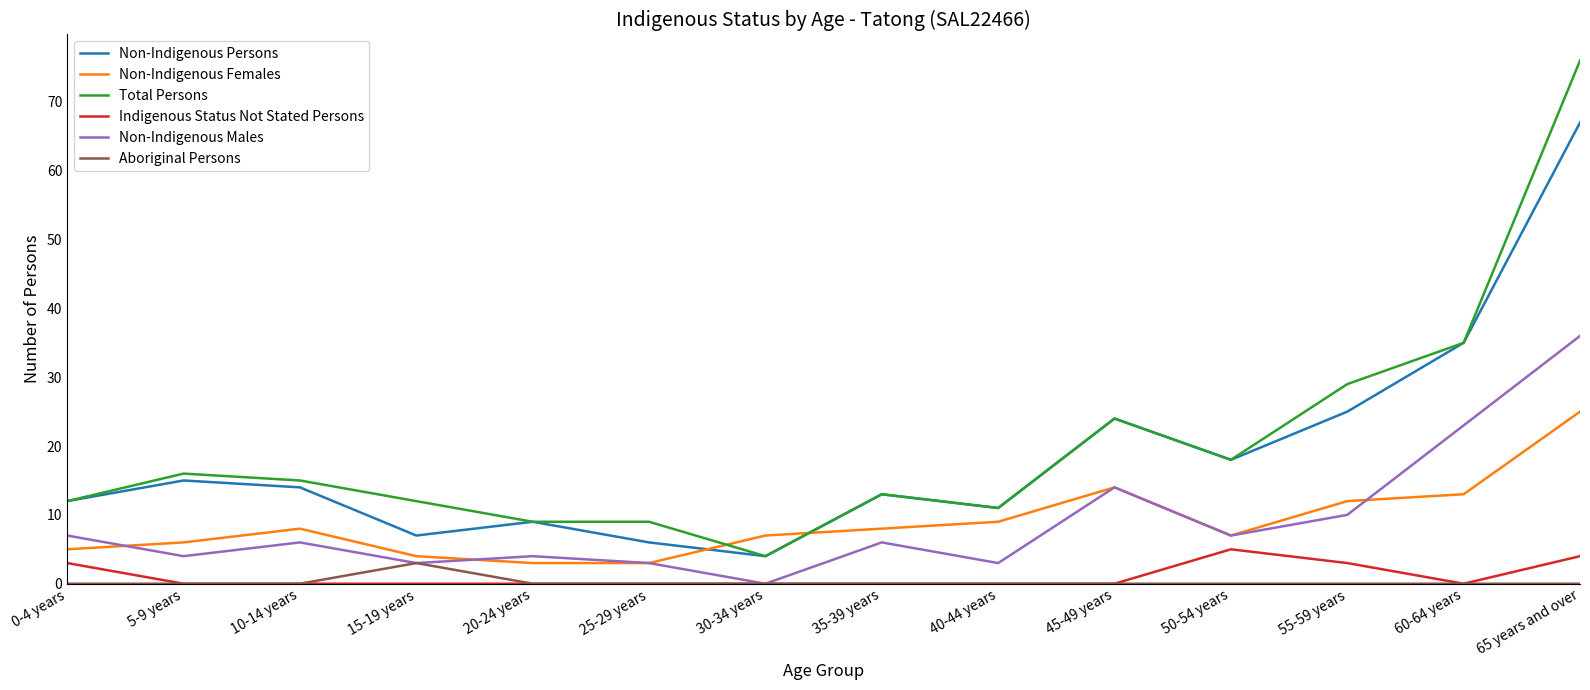

The value of Non-Indigenous Persons at 60-64 years is 12. True or false?

False